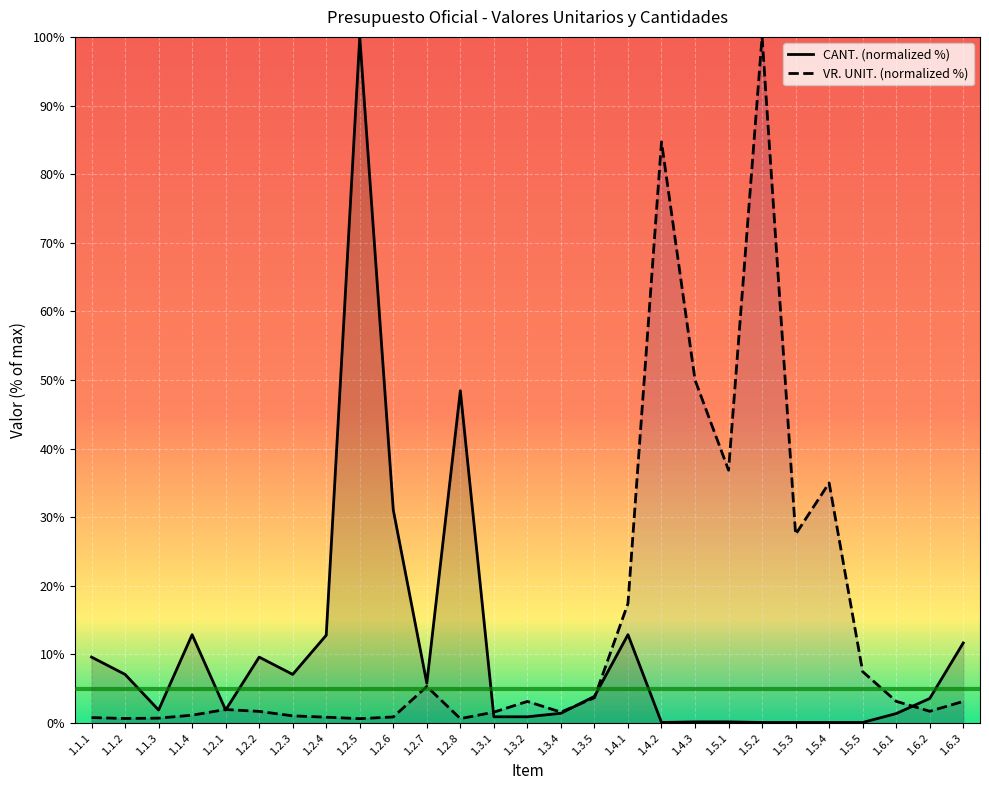

What is the label of the 27th point from the left?

1.6.3